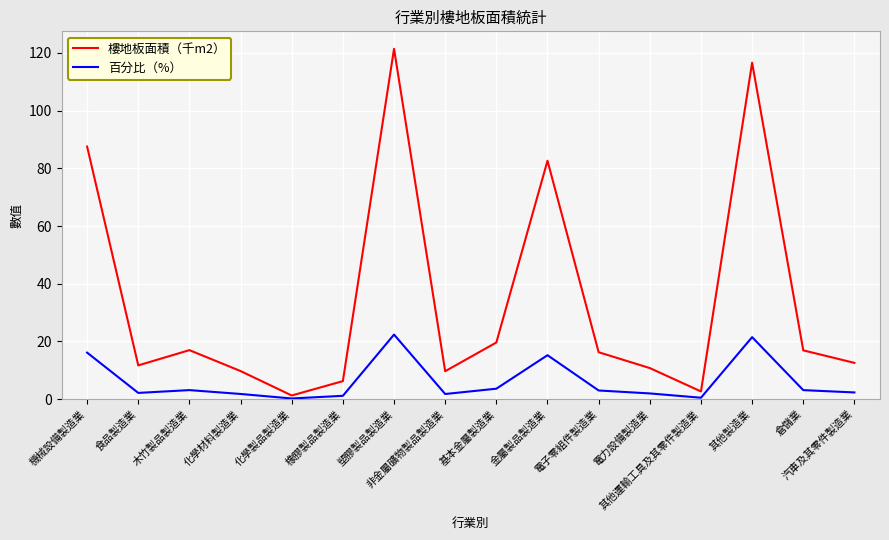

What position from the left is 非金屬礦物製品製造業?

8